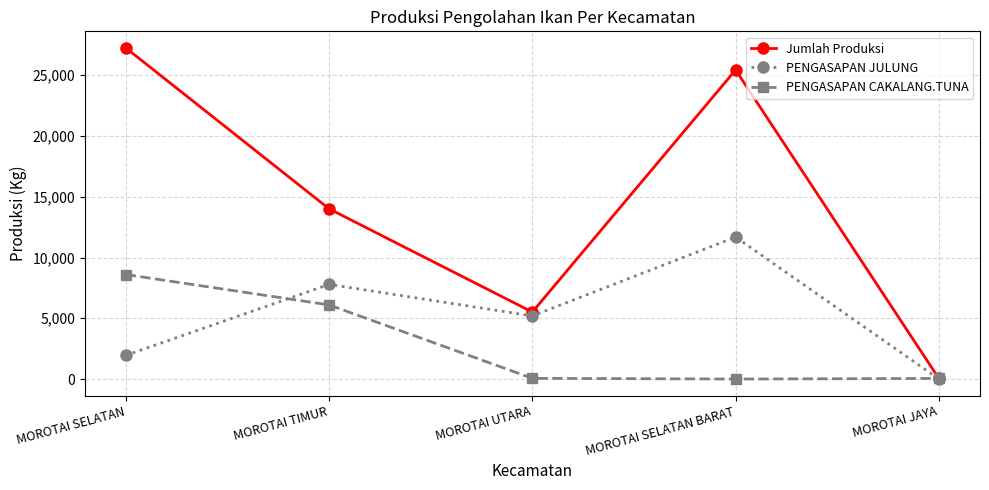

At which category does PENGASAPAN JULUNG reach its first local peak?

MOROTAI TIMUR